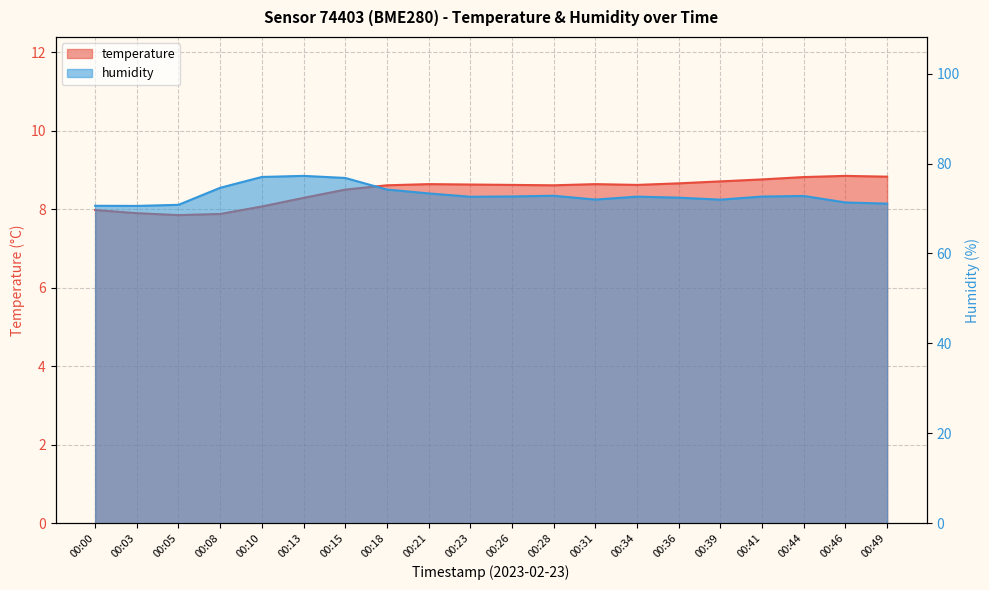

Is it true that temperature equals 13.4 at 00:15?

False